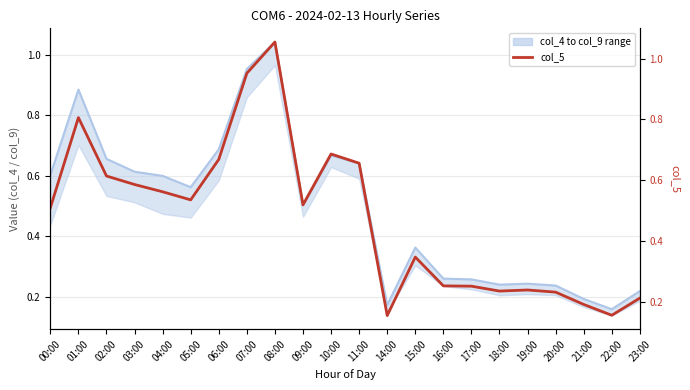

What is the total value across all series at 08:00?

2.1